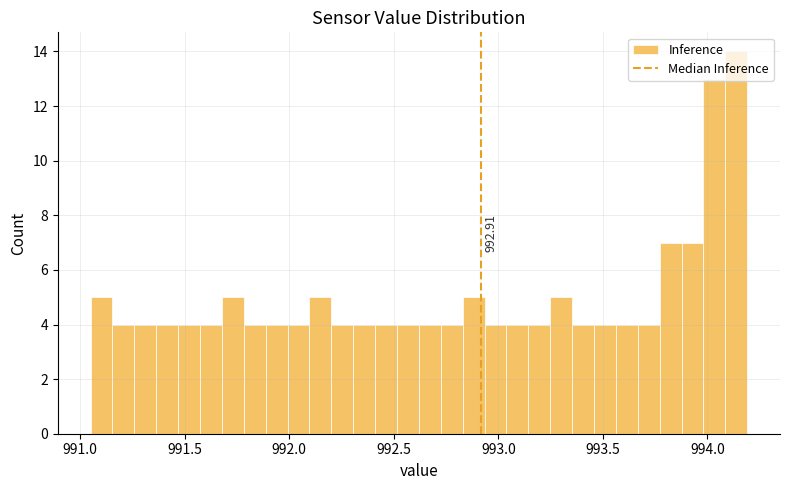

Around what value on the x-axis is the tallest bar? Give the approximate position of its centre, as read against the axis.

994.15